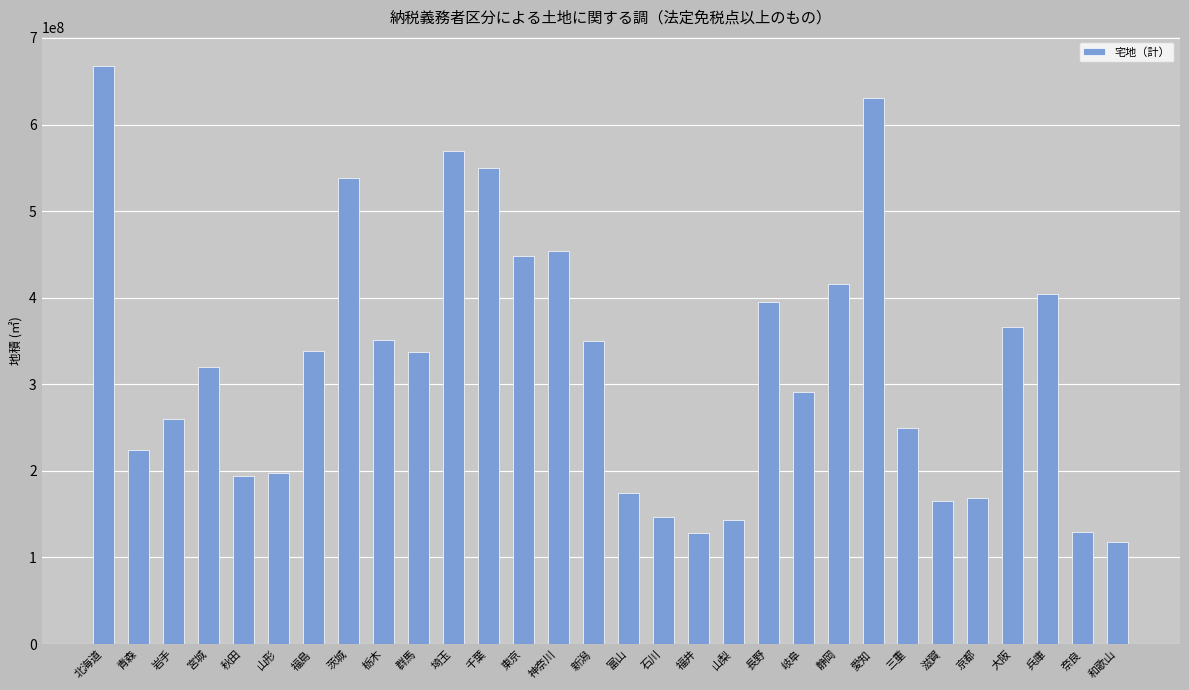

What is the difference between the maximum and minimum values?

549636236